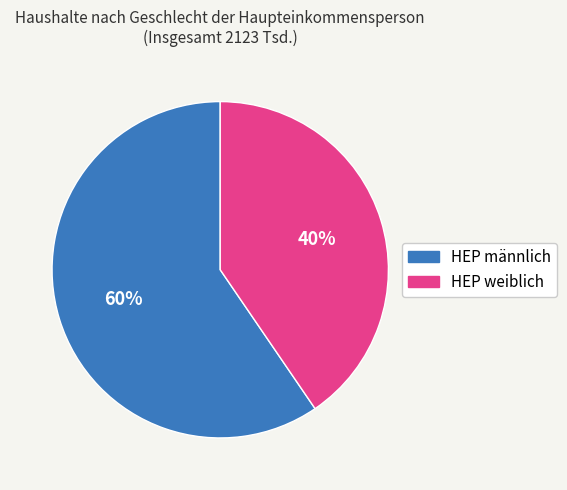

What is the largest slice in the pie chart?

HEP männlich